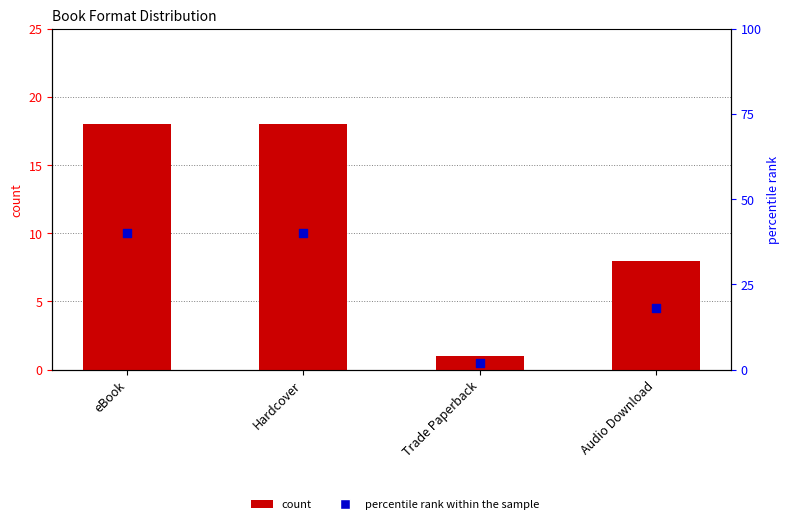

What are all the series names shown in the legend?

count, percentile rank within the sample